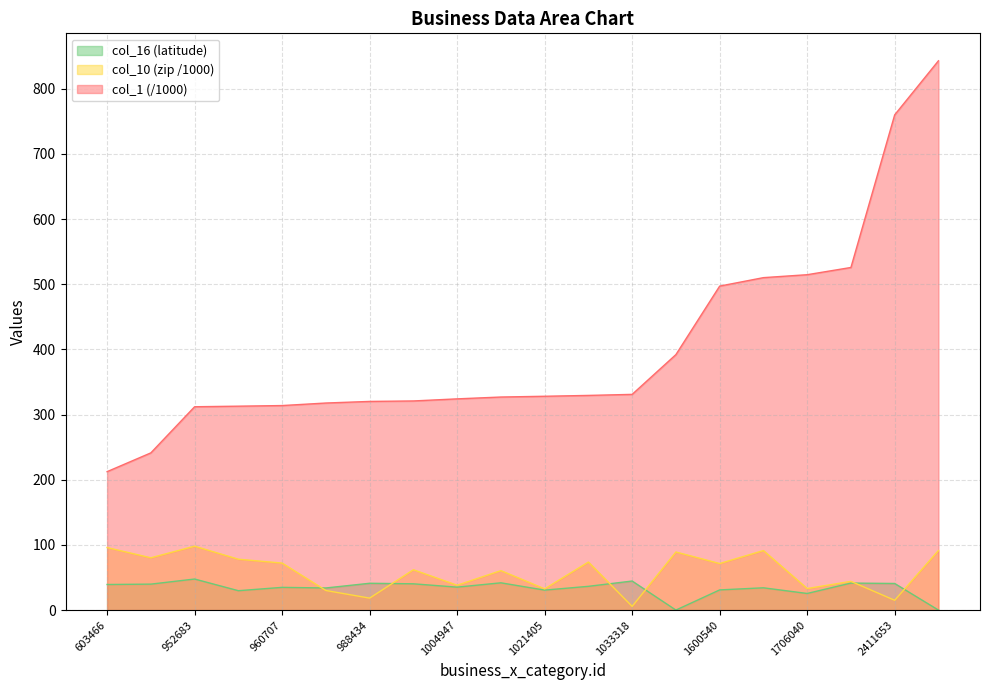

Does the chart display data point markers on the line(s)?

No